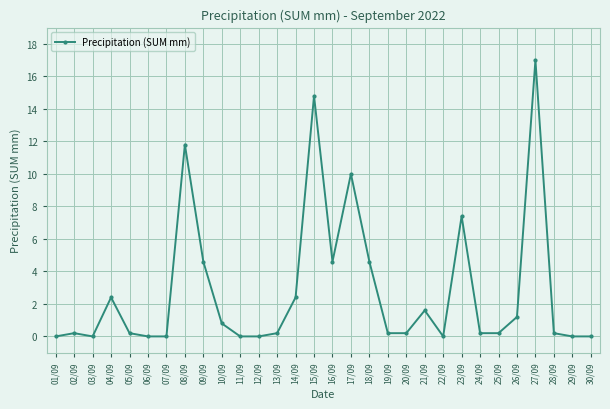

True or false: the data has more than 0 interior local peaks.

True